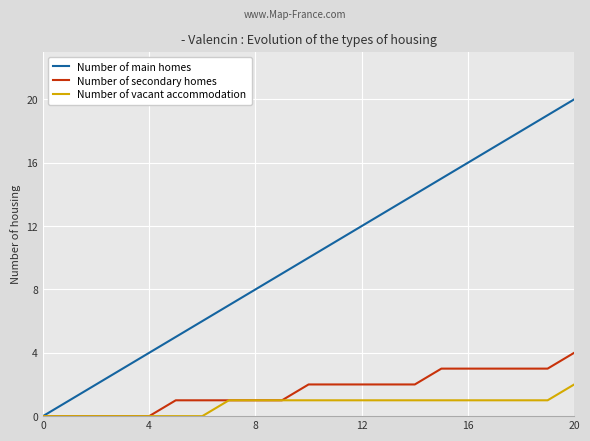

What is the average value of the Number of vacant accommodation series?

1